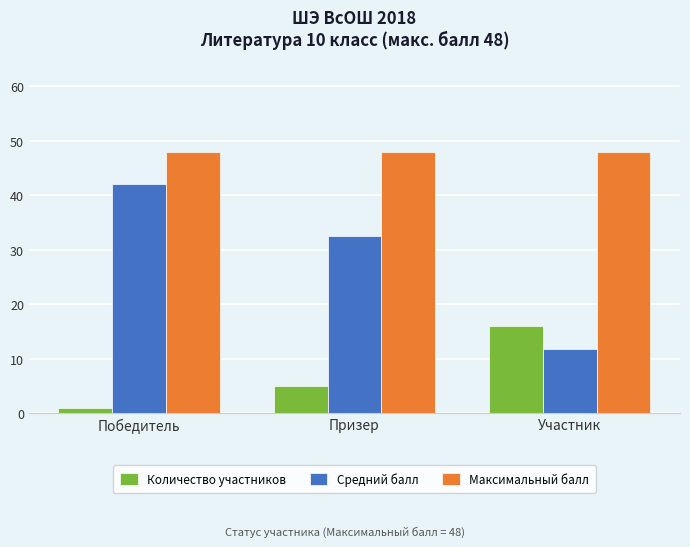

How many categories are shown in the chart?

3